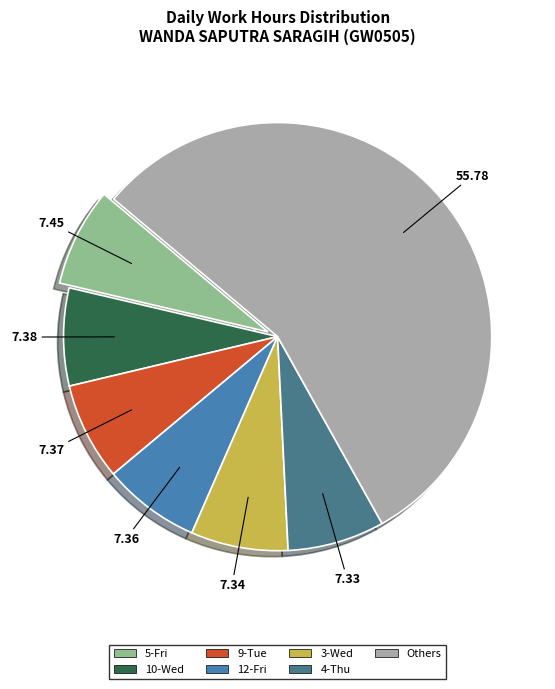

Which category has the biggest portion of the pie?

Others